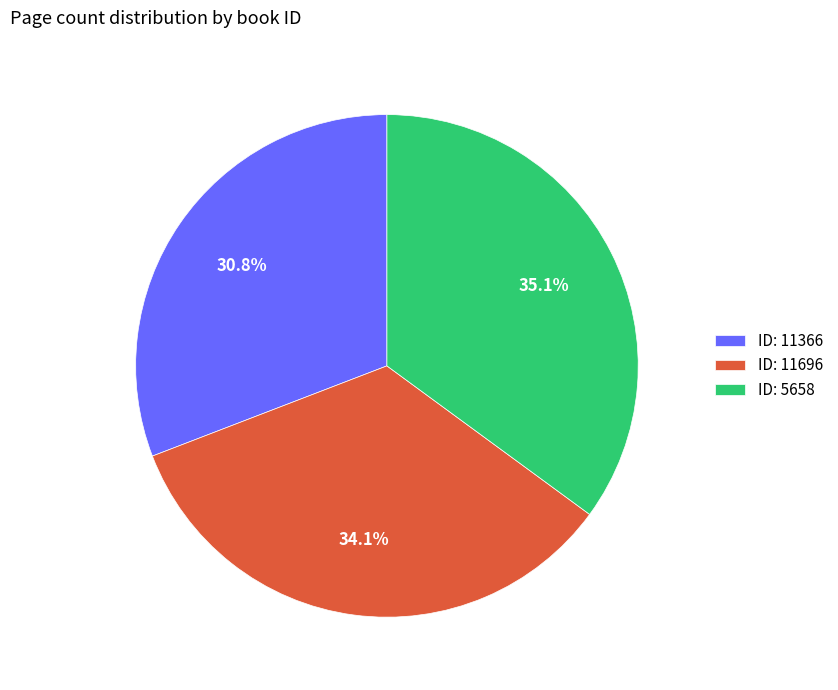

Does ID: 11366 represent more than half of the total?

No